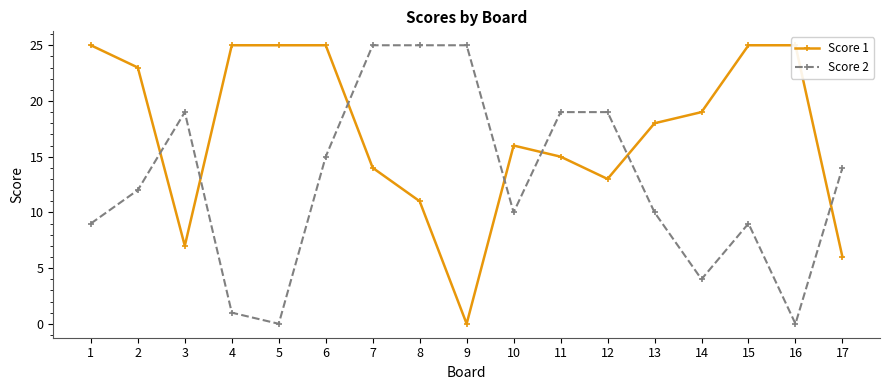

How many intersections are there between Score 1 and Score 2?

7